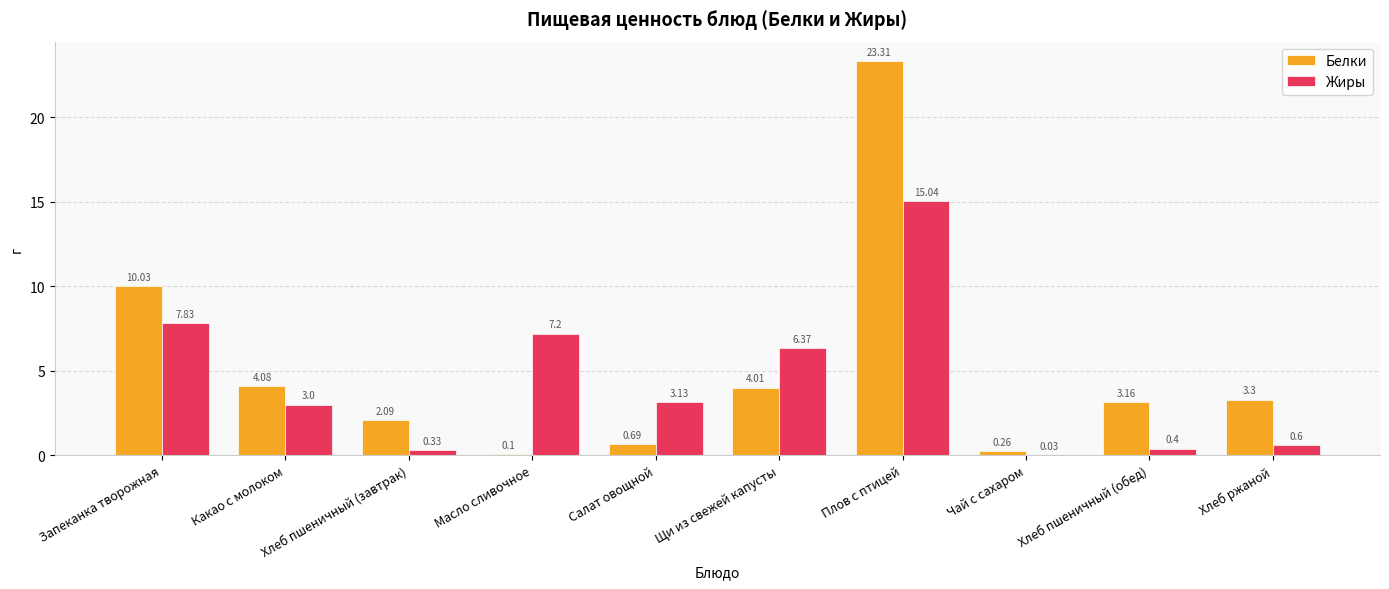

Is the value of Белки at Хлеб пшеничный (обед) greater than the value of Жиры at Щи из свежей капусты?

No